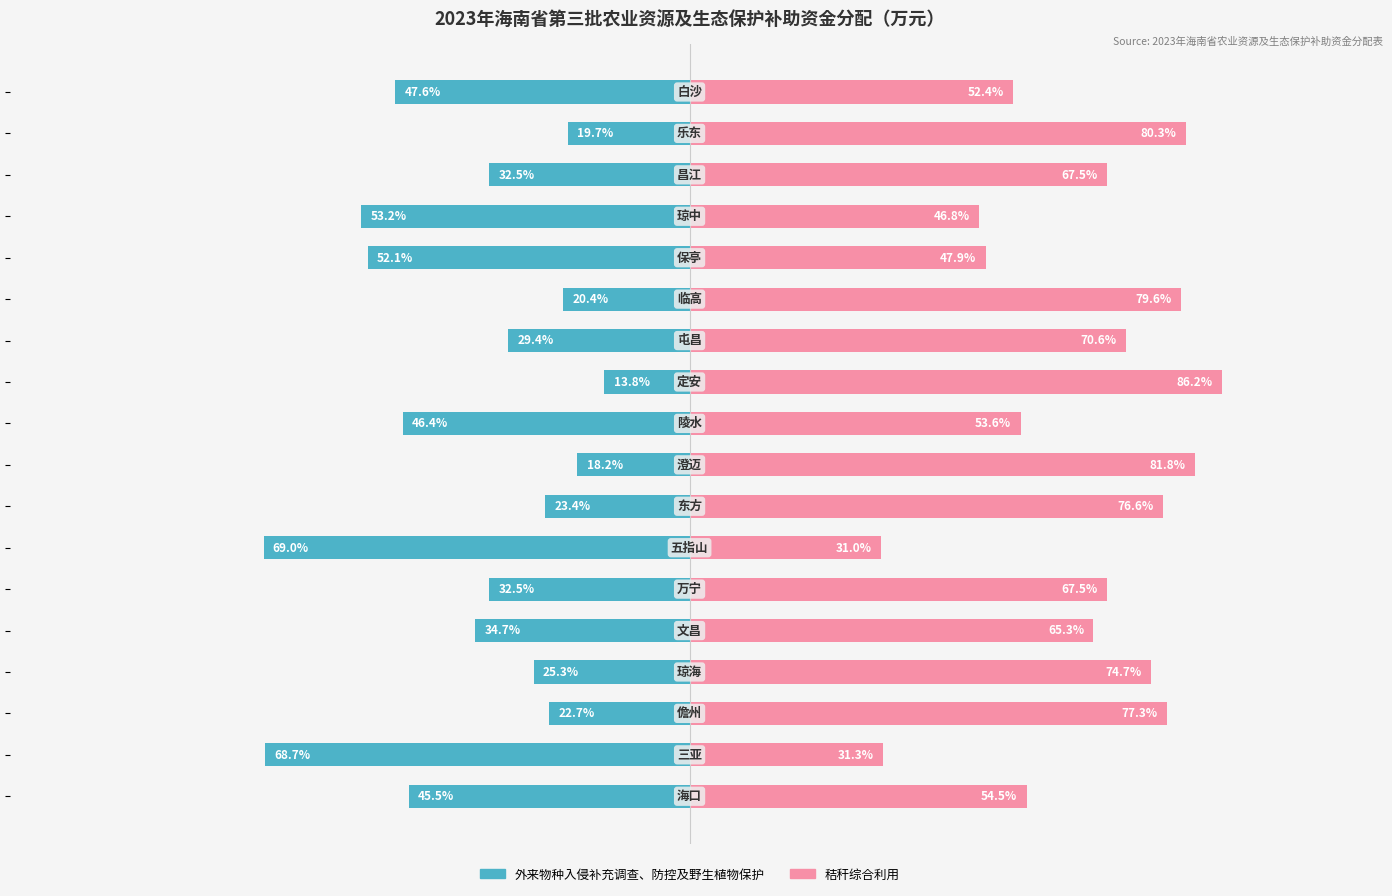

The value of 外来物种入侵补充调查、防控及野生植物保护 at 17 is -64.4. True or false?

False